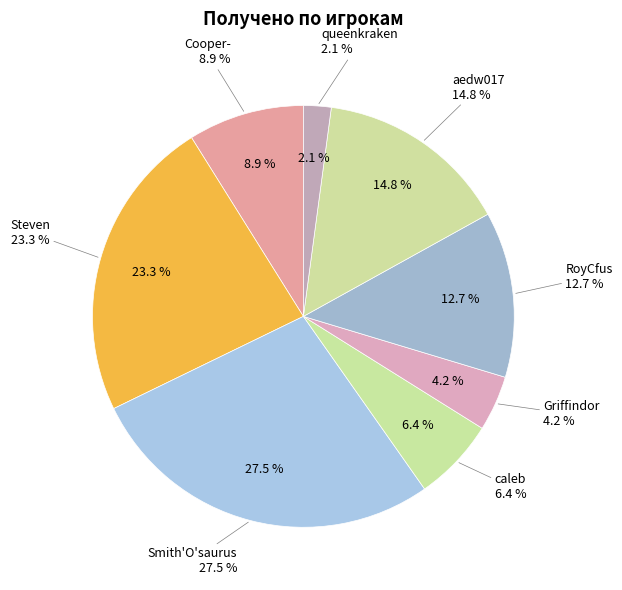

The RoyCfus slice represents 8% of the pie. True or false?

False